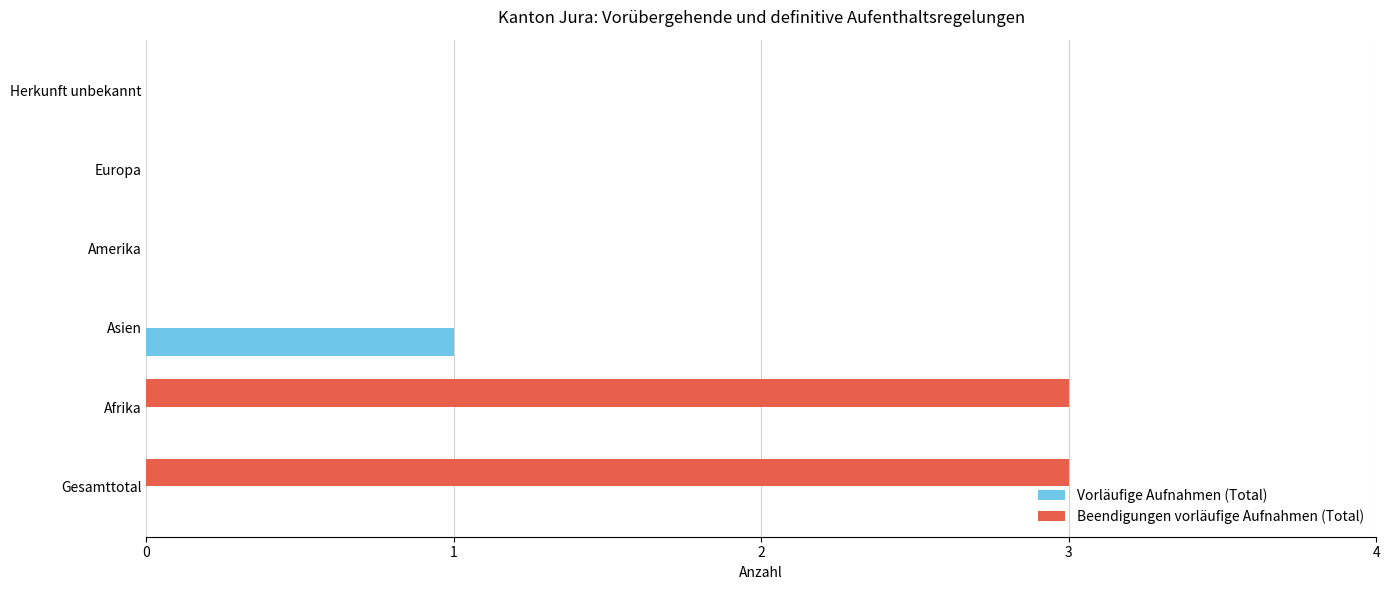

The value of Beendigungen vorläufige Aufnahmen (Total) at Gesamttotal is 5. True or false?

False